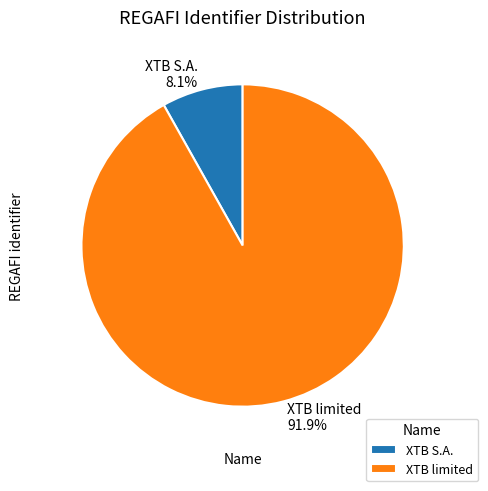

Is it true that XTB S.A. is 8% of the pie?

True